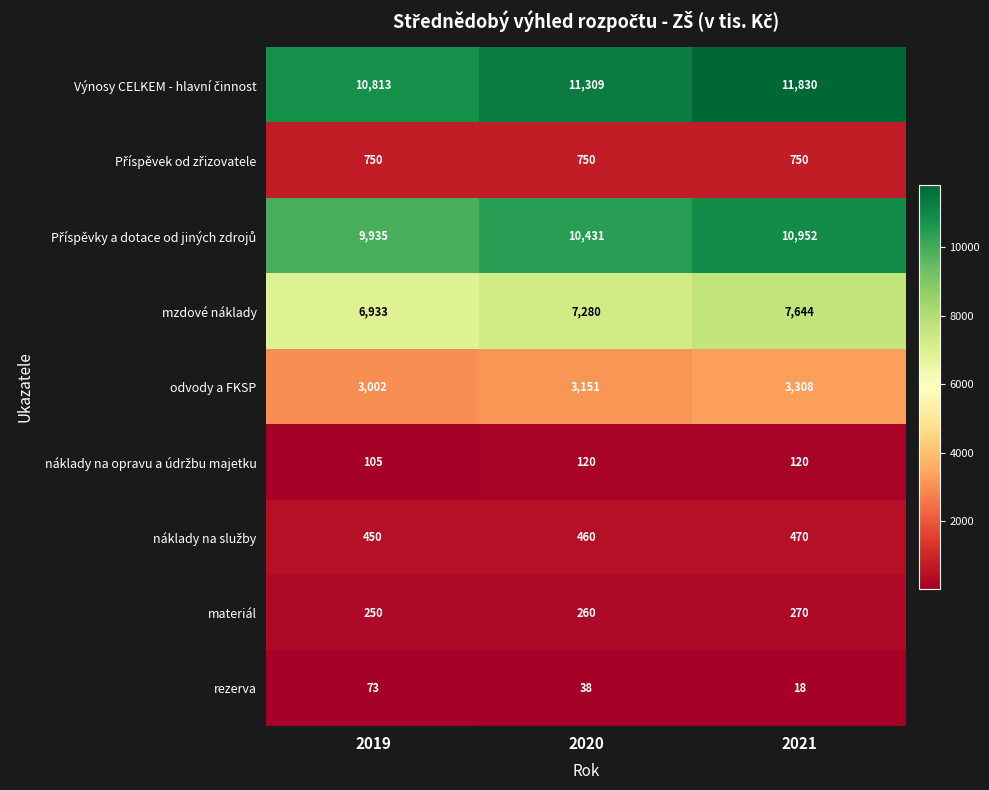

What is the difference between the maximum and second lowest values in the materiál series?

10